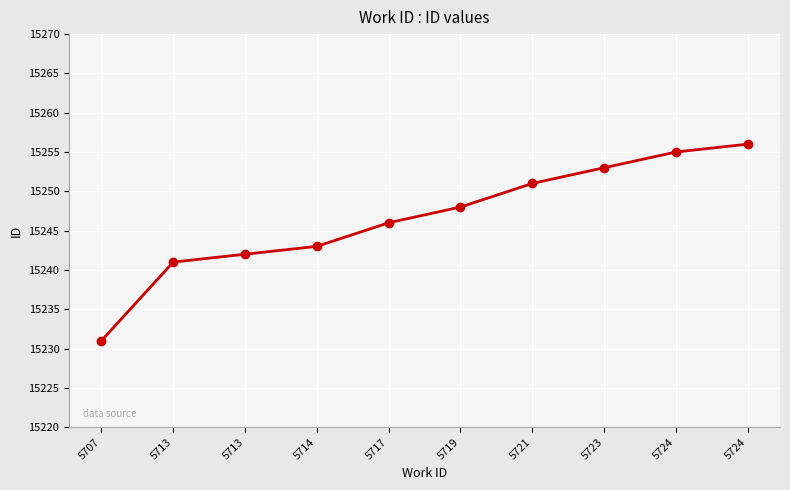

Reading left to right, transcribe all the data shown in this chart.

5707=15231	5713=15241	5713=15242	5714=15243	5717=15246	5719=15248	5721=15251	5723=15253	5724=15255	5724=15256